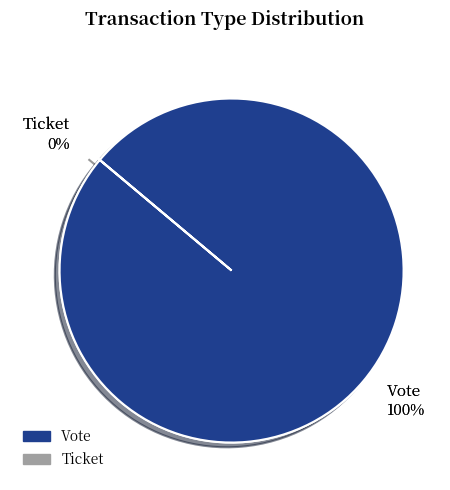

True or false: Ticket accounts for 11% of the total.

False